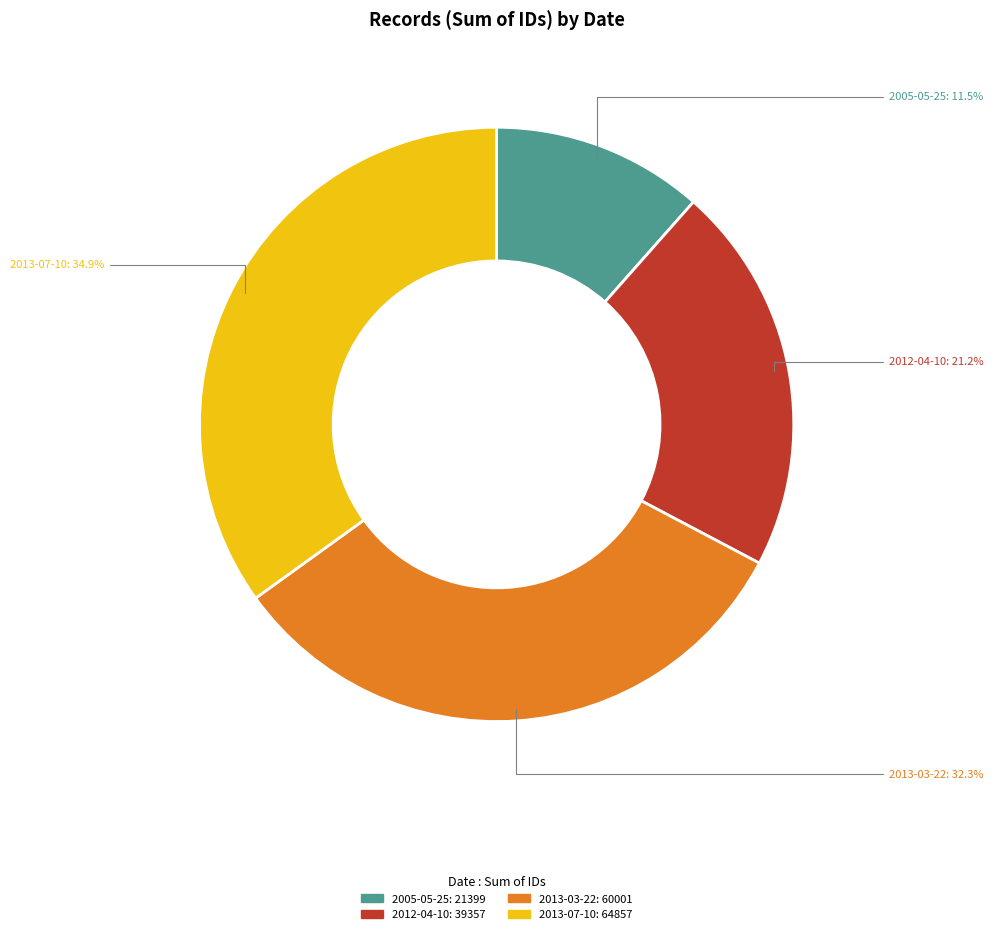

Is there any slice that represents more than half of the pie?

No